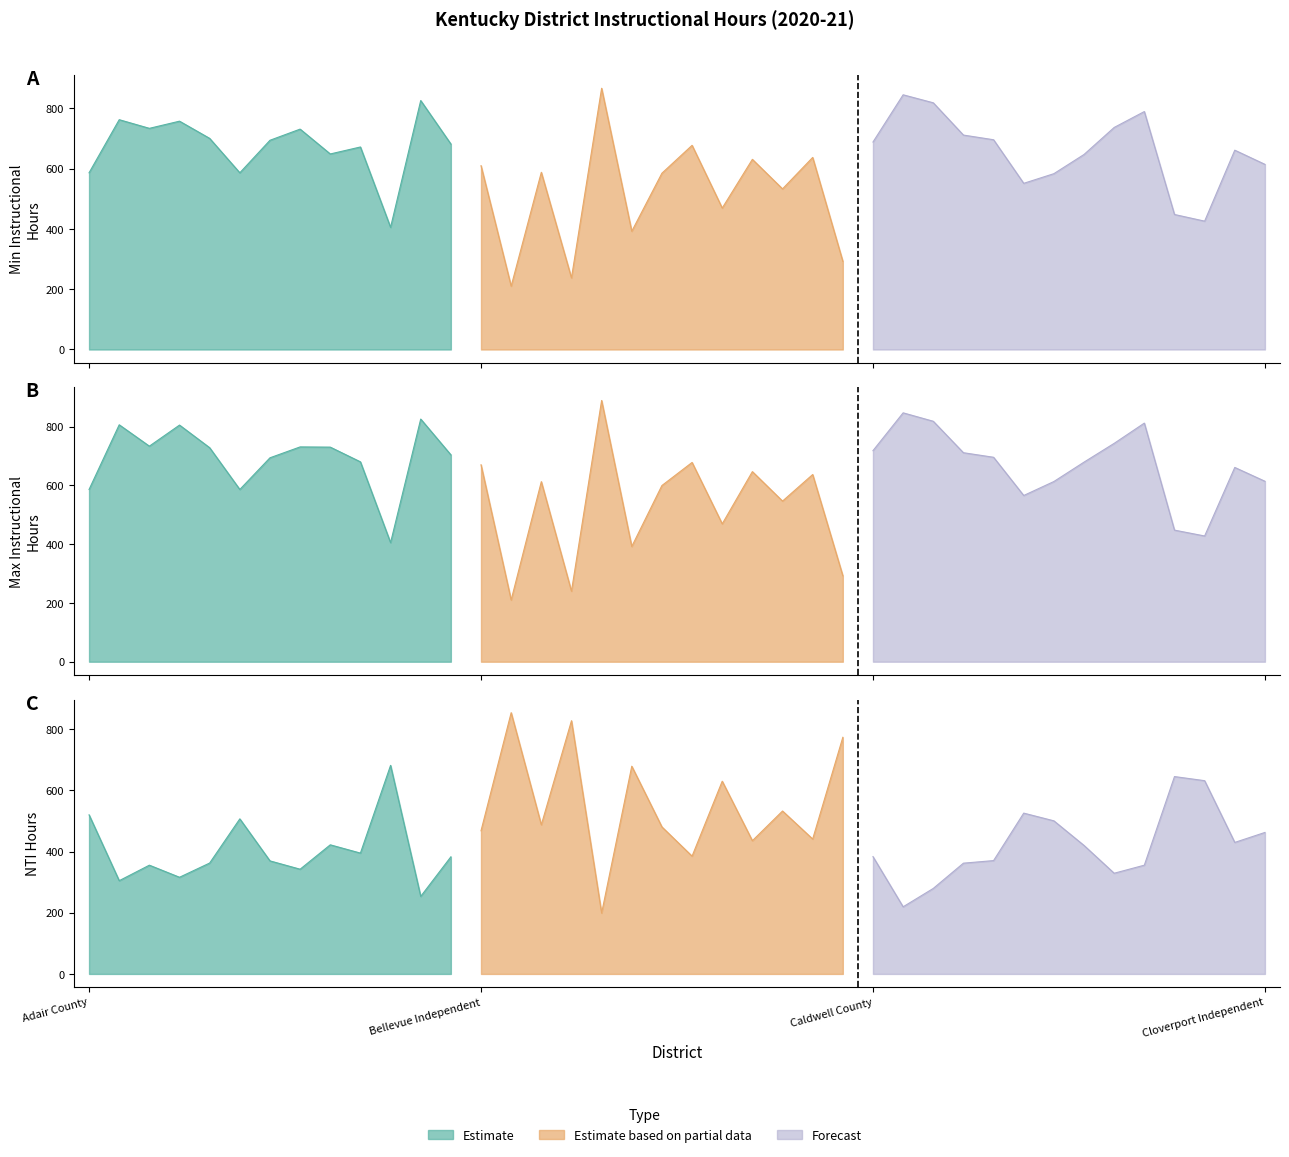

At which category does Total Maximum Instructional Hours reach its first local valley?

Anchorage Independent